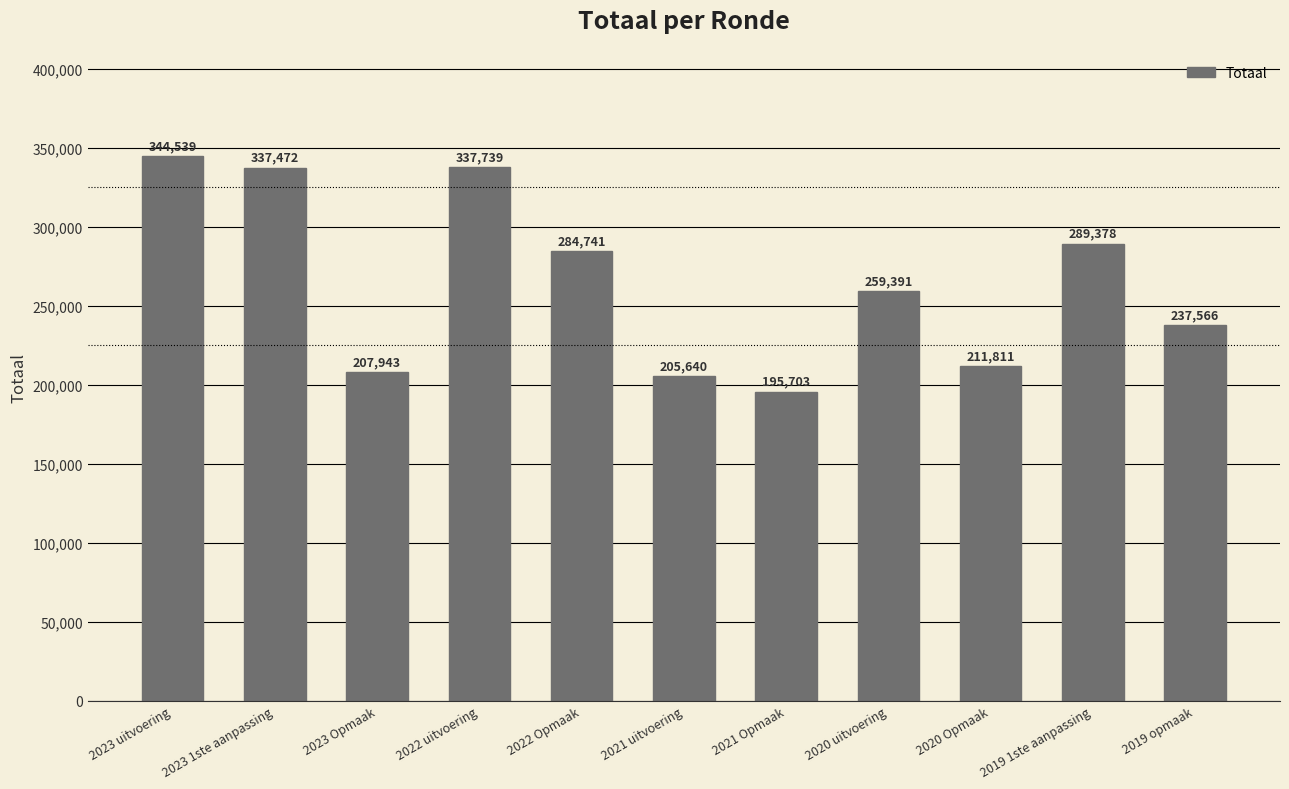

Reading left to right, list all the values displayed in this chart.

344539	337472	207943	337739	284741	205640	195703	259391	211811	289378	237566